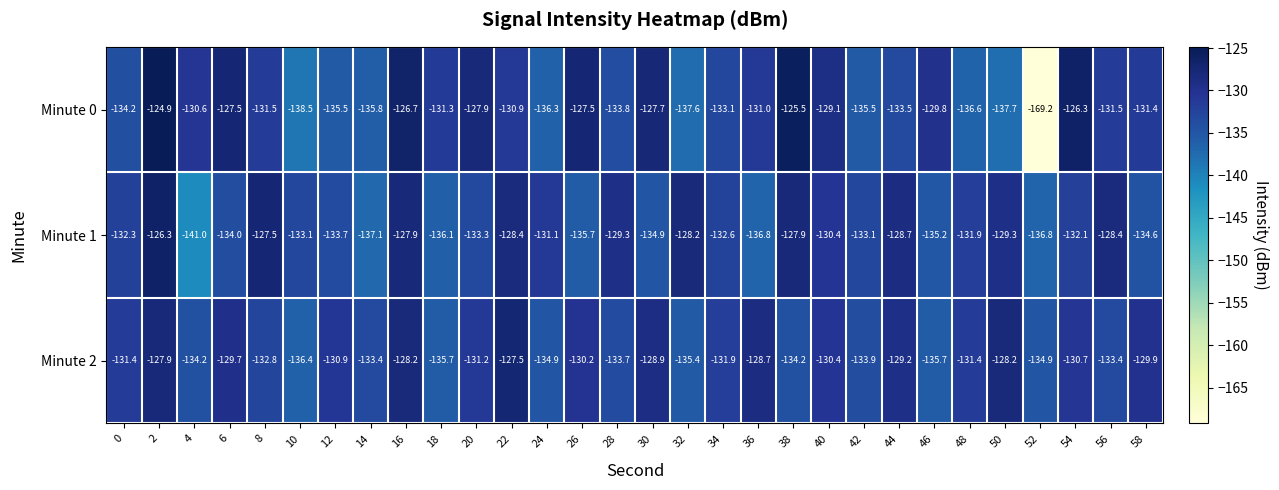

Rank the series at 20 from highest to lowest value.

Minute 0, Minute 2, Minute 1